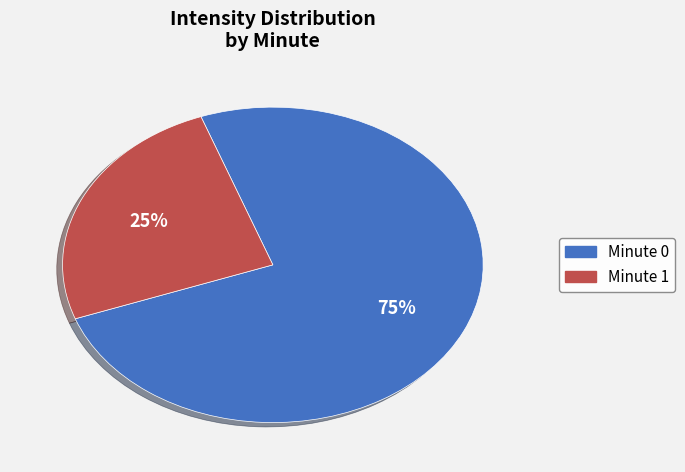

Is it true that Minute 1 is 25% of the pie?

True